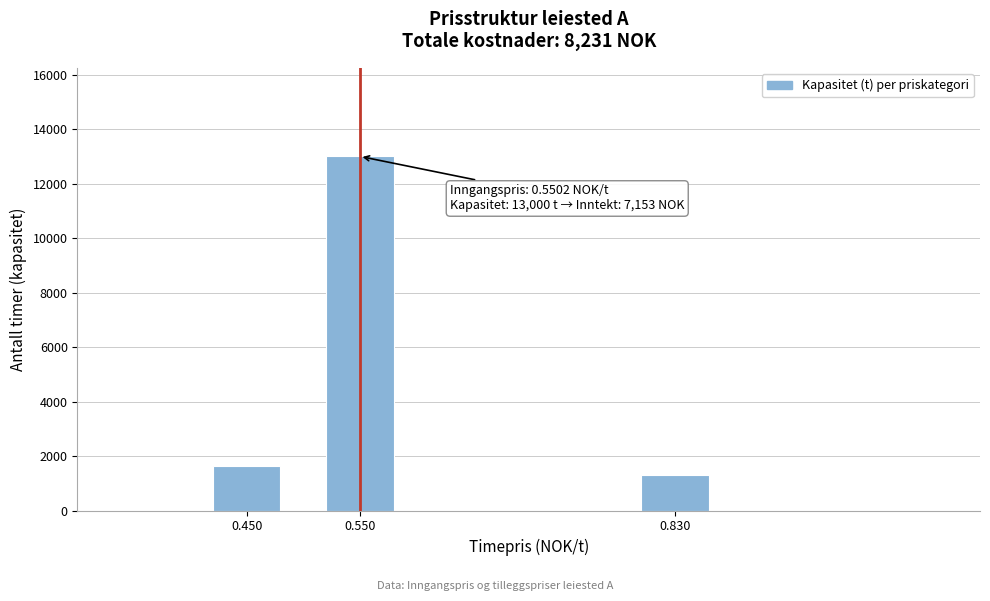

Reading left to right, what are all the values shown in this chart?

0.450=1628	0.550=13000	0.830=1300